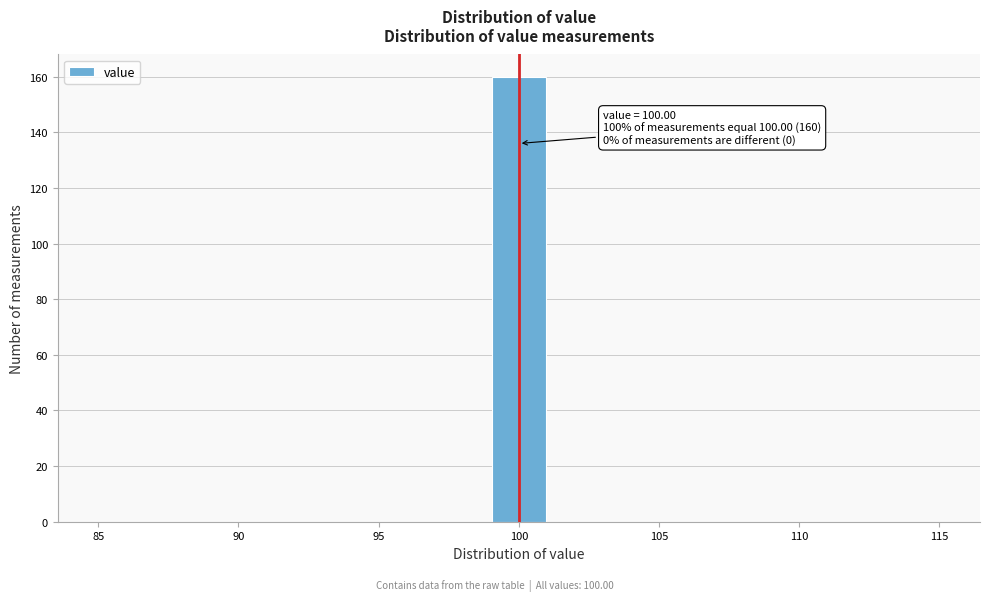

Over which range of the x-axis is the bar tallest?

99 to 101